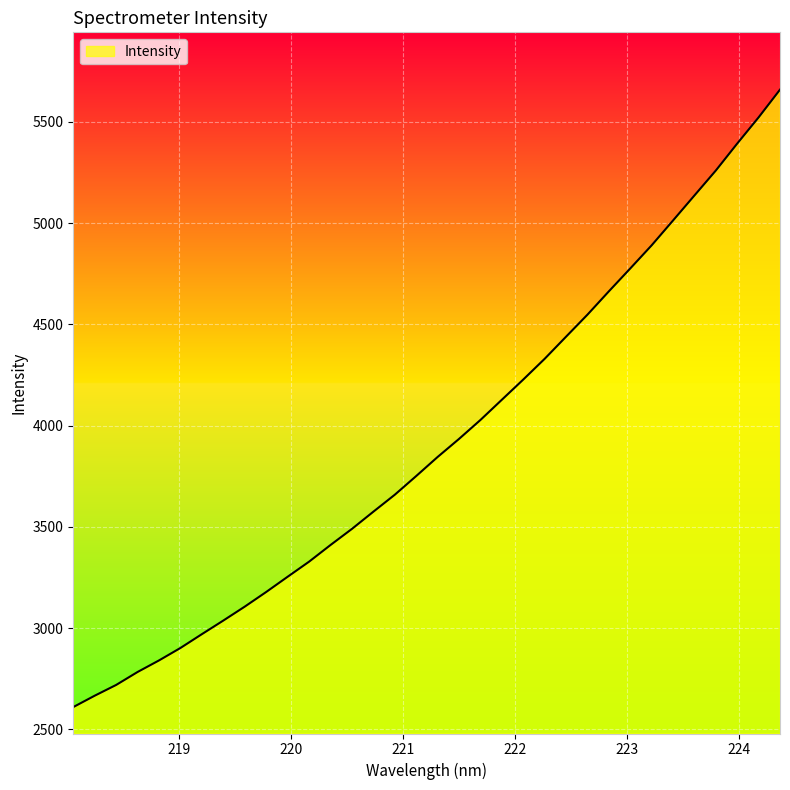

What is the maximum value shown in the chart?

5658.6